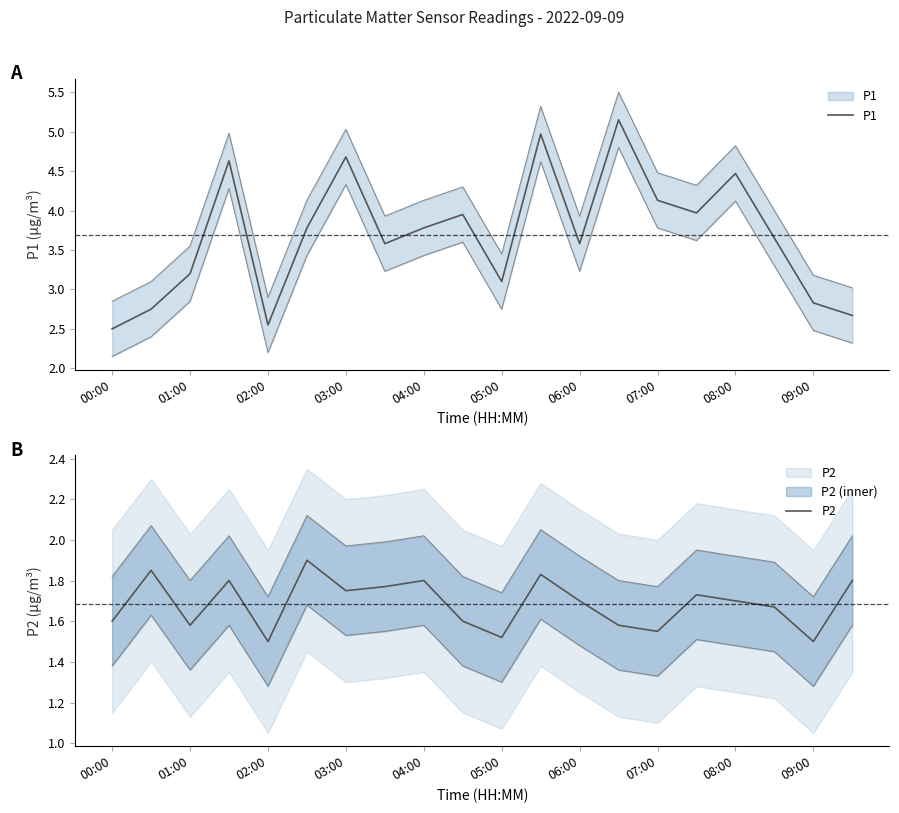

True or false: P2 and P1 cross at least once.

False